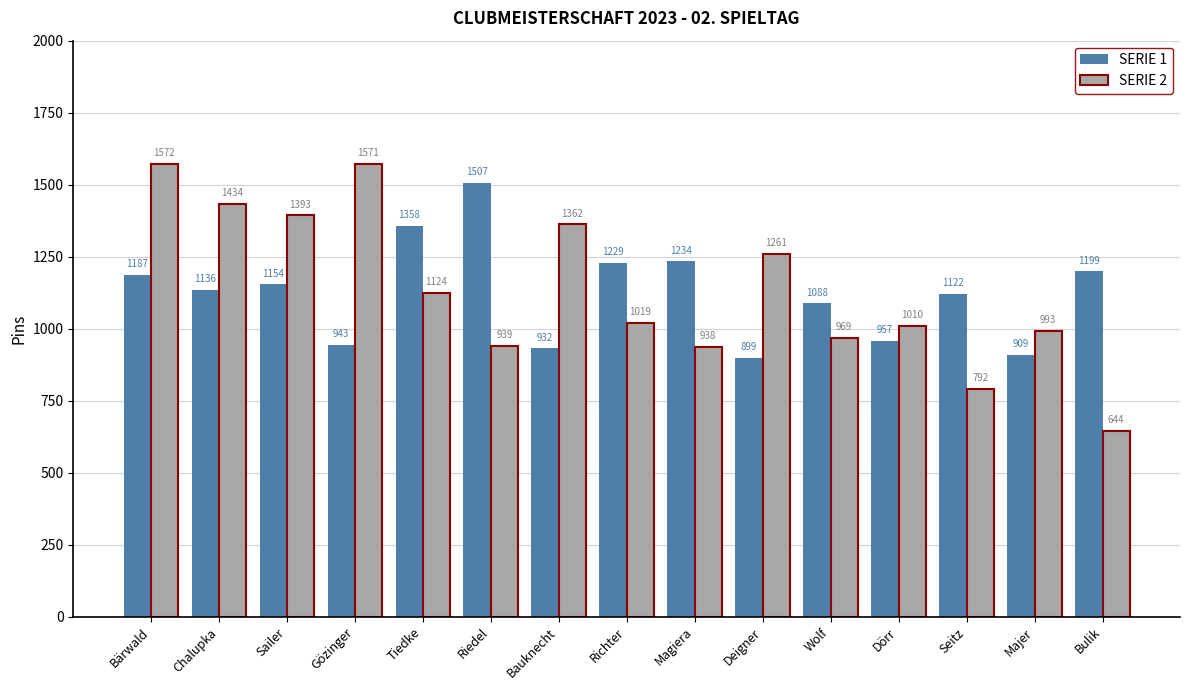

Which label corresponds to the smallest value in the chart?

Bulik